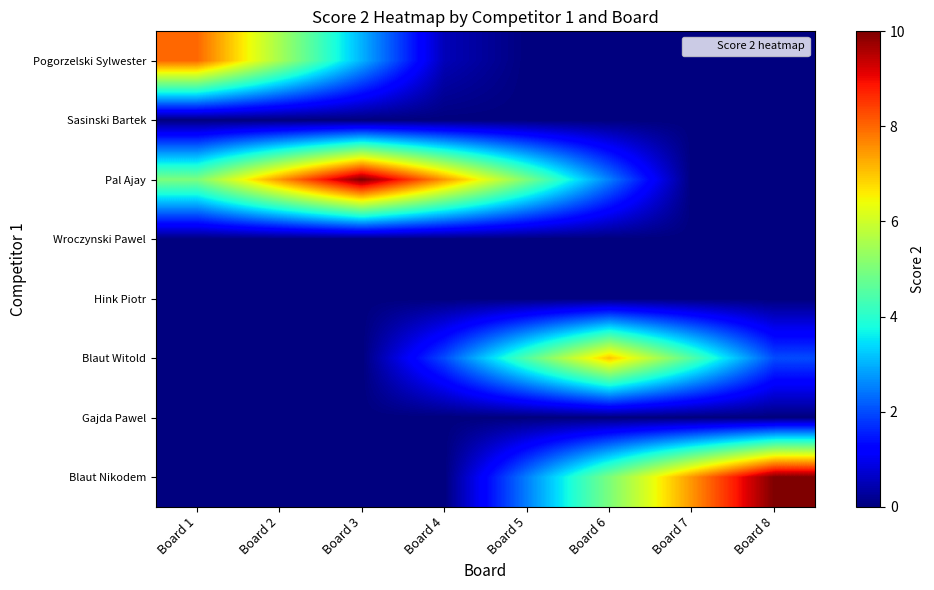

What is the greatest value displayed?

10.0